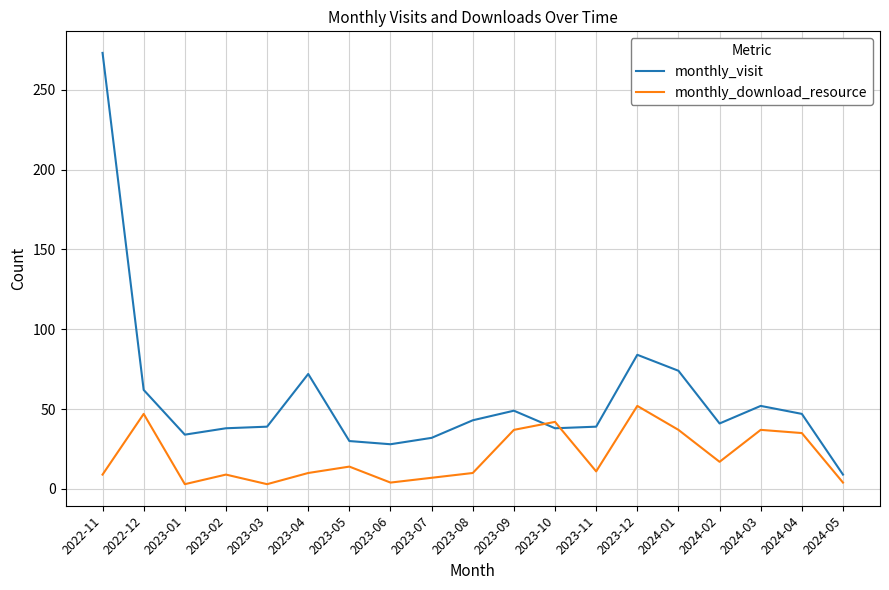

Rank the series by their maximum value, from highest to lowest.

monthly_visit, monthly_download_resource